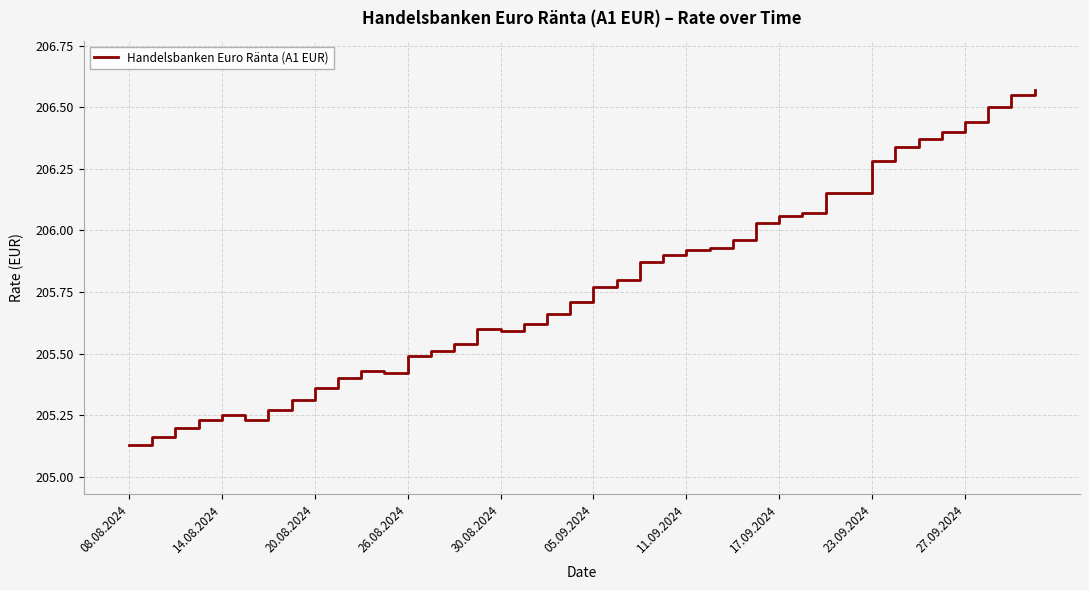

How many lines are shown in the chart?

1